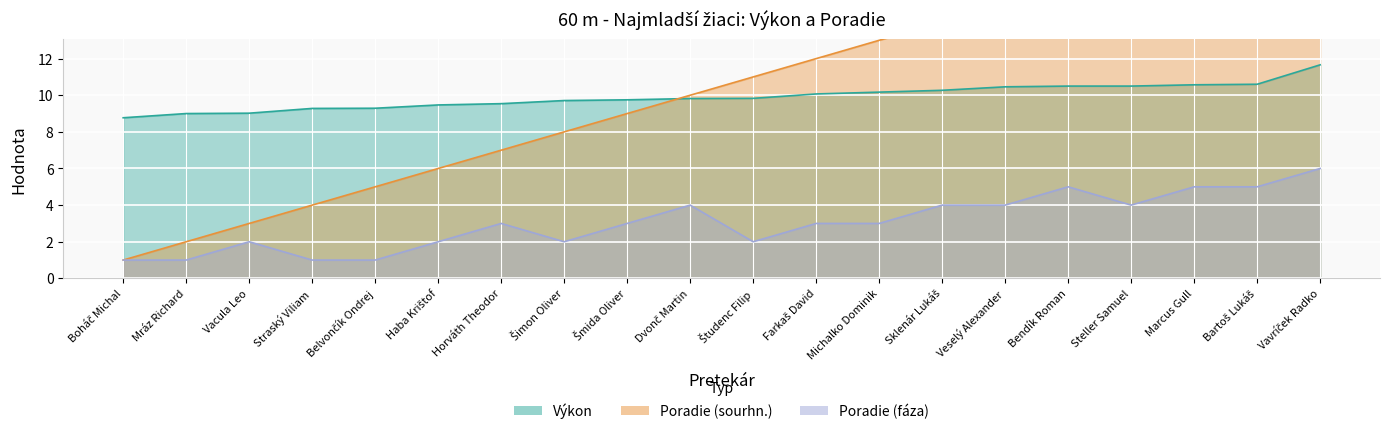

What is the maximum value shown in the chart?

20.0